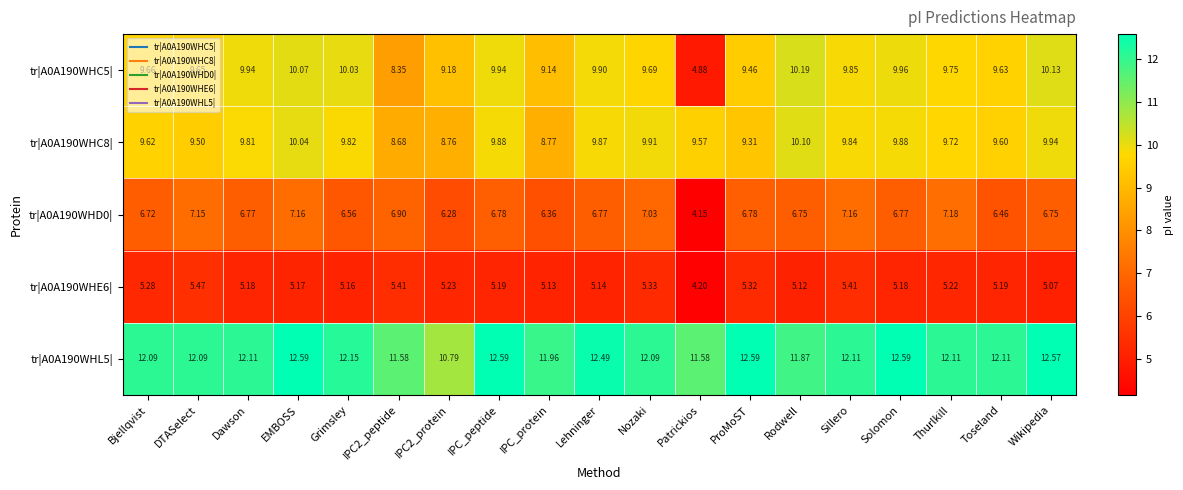

Which series has the widest spread of values?

tr|A0A190WHC5|